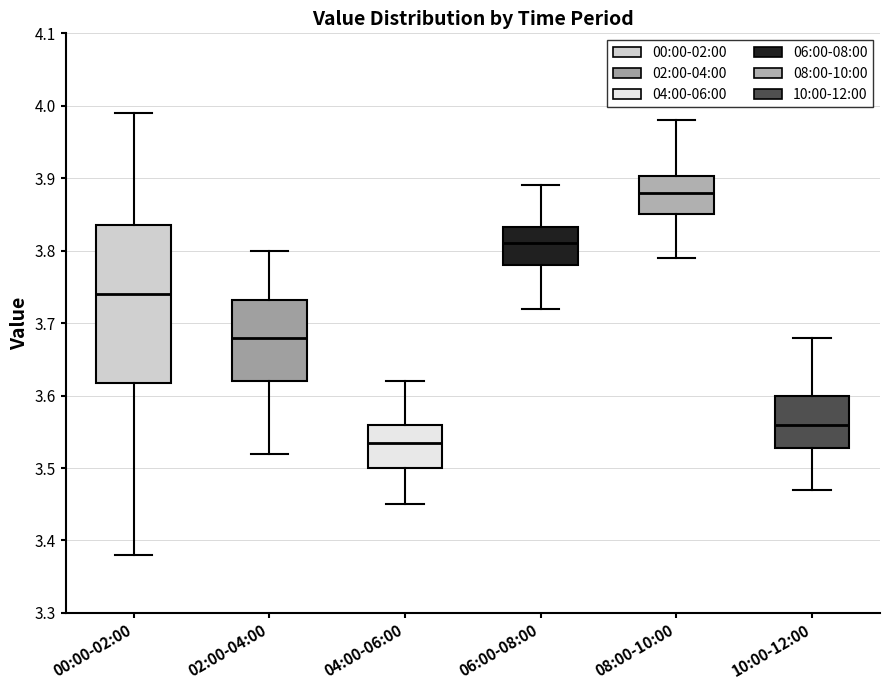

Reading left to right, transcribe this box plot: for each box, give where its median line is, the range the box spans, and where its two whiskers end, as read against the y-axis. The values are not printed on the chart, so give them approximately, as read against the axis.

00:00-02:00: median 3.74, box 3.62 to 3.84, whiskers 3.38 to 3.99
02:00-04:00: median 3.68, box 3.62 to 3.73, whiskers 3.52 to 3.80
04:00-06:00: median 3.54, box 3.50 to 3.56, whiskers 3.45 to 3.62
06:00-08:00: median 3.81, box 3.78 to 3.83, whiskers 3.72 to 3.89
08:00-10:00: median 3.88, box 3.85 to 3.90, whiskers 3.79 to 3.98
10:00-12:00: median 3.56, box 3.53 to 3.60, whiskers 3.47 to 3.68